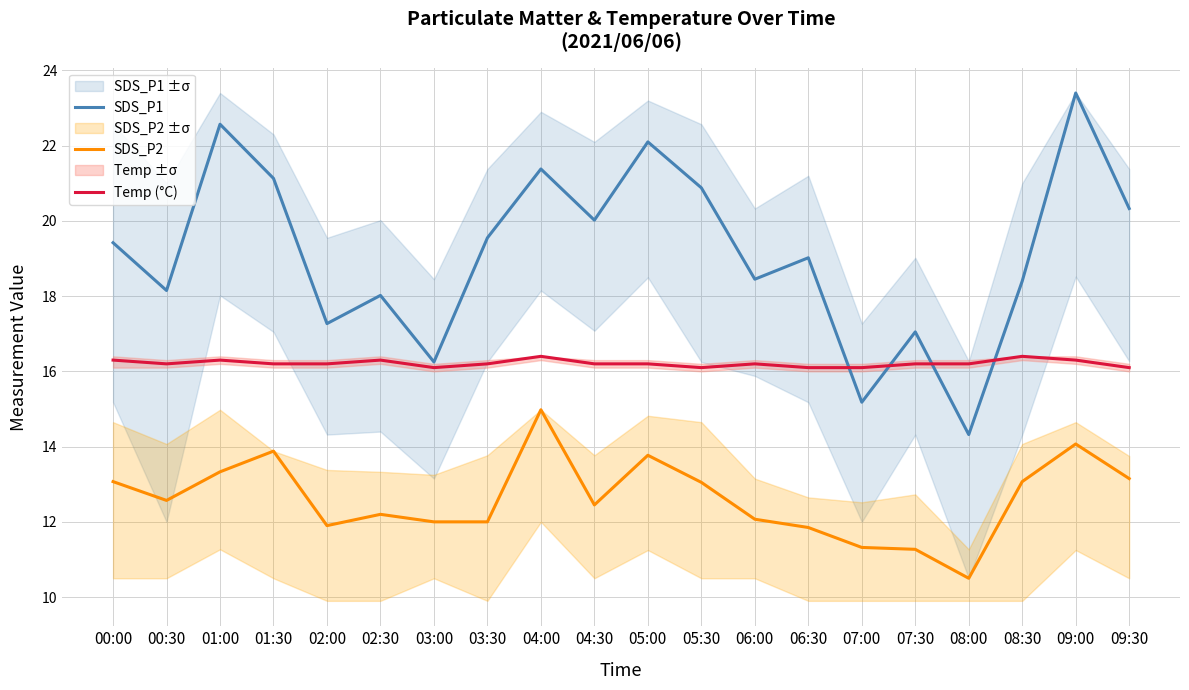

Which label corresponds to the smallest value in the chart?

08:00